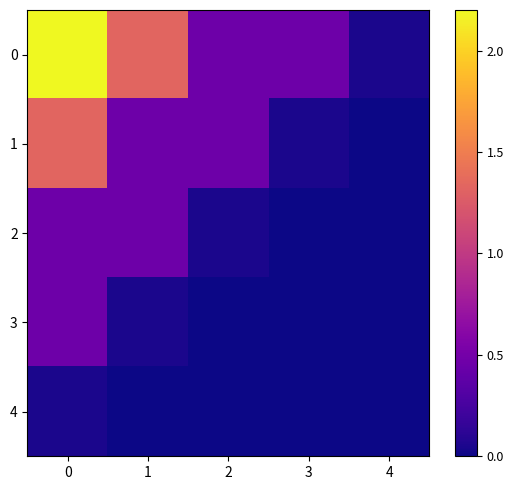

Reading left to right, transcribe all the data shown in this chart.

0: 0=2.2	1=1.3	2=0.5	3=0.5	4=0.1
1: 0=1.3	1=0.5	2=0.5	3=0.1	4=0.0
2: 0=0.5	1=0.5	2=0.1	3=0.0	4=0.0
3: 0=0.5	1=0.1	2=0.0	3=0.0	4=0.0
4: 0=0.1	1=0.0	2=0.0	3=0.0	4=0.0